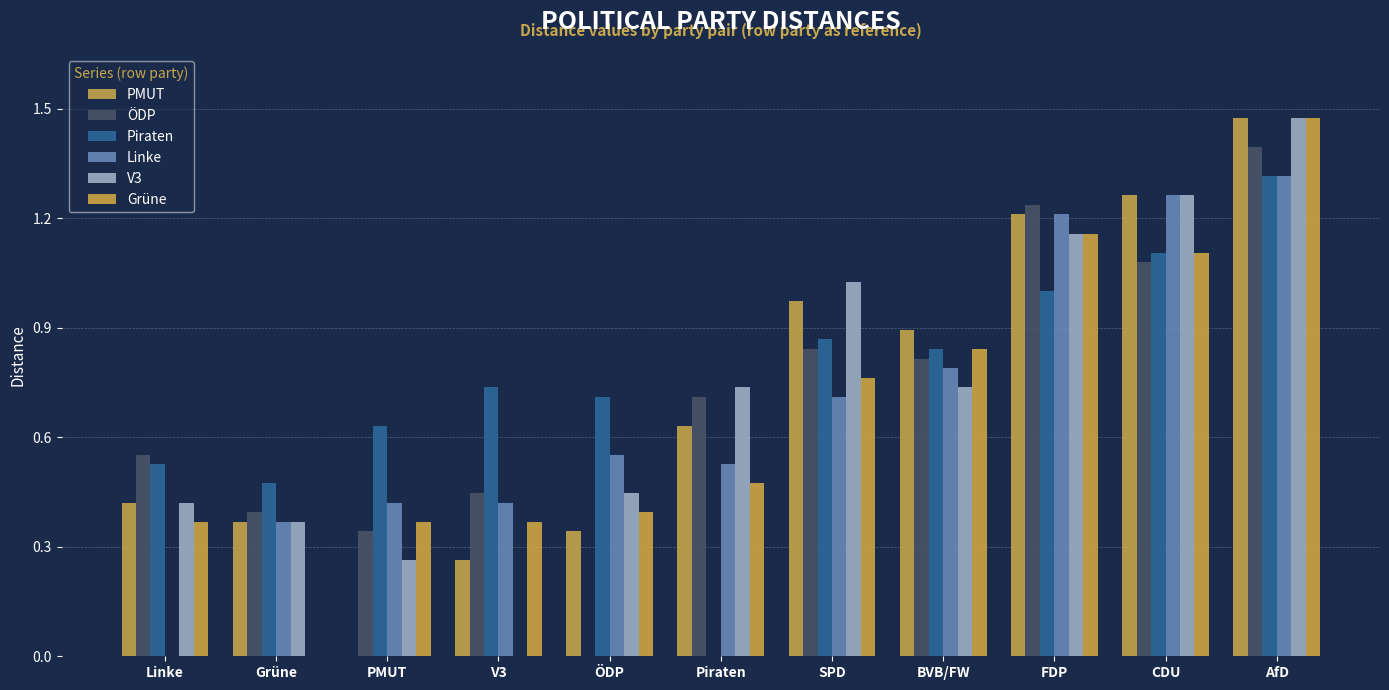

Reading right to left, extract all data points from this chart.

PMUT: 1.5	1.3	1.2	0.9	1.0	0.6	0.3	0.3	0.0	0.4	0.4
ÖDP: 1.4	1.1	1.2	0.8	0.8	0.7	0.0	0.4	0.3	0.4	0.6
Piraten: 1.3	1.1	1.0	0.8	0.9	0.0	0.7	0.7	0.6	0.5	0.5
Linke: 1.3	1.3	1.2	0.8	0.7	0.5	0.6	0.4	0.4	0.4	0.0
V3: 1.5	1.3	1.2	0.7	1.0	0.7	0.4	0.0	0.3	0.4	0.4
Grüne: 1.5	1.1	1.2	0.8	0.8	0.5	0.4	0.4	0.4	0.0	0.4